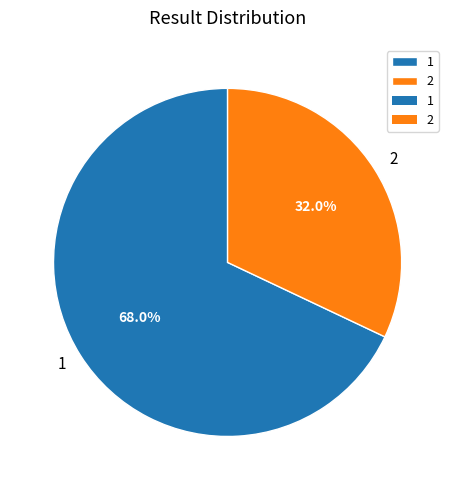

The 1 slice represents 68% of the pie. True or false?

True